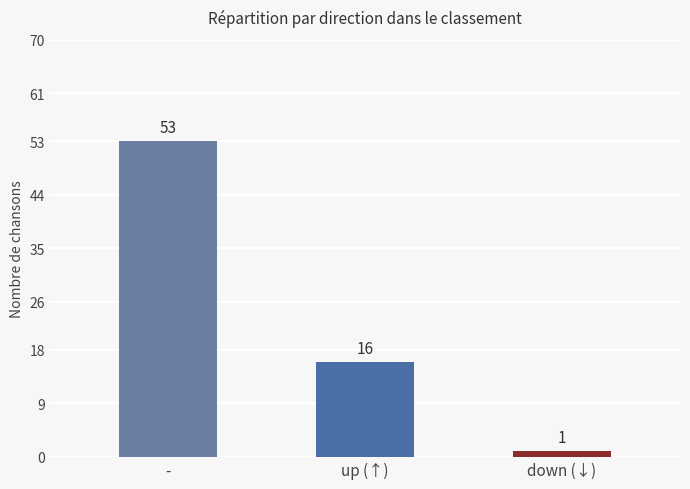

Between up (↑) and down (↓), which is larger?

up (↑)